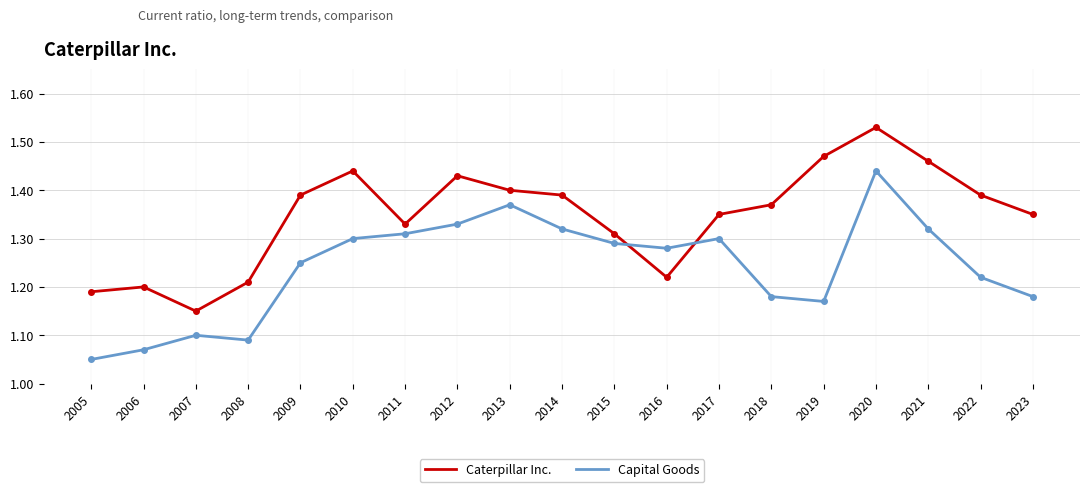

What is the difference between the Caterpillar Inc. values at 2021 and 2006?

0.3